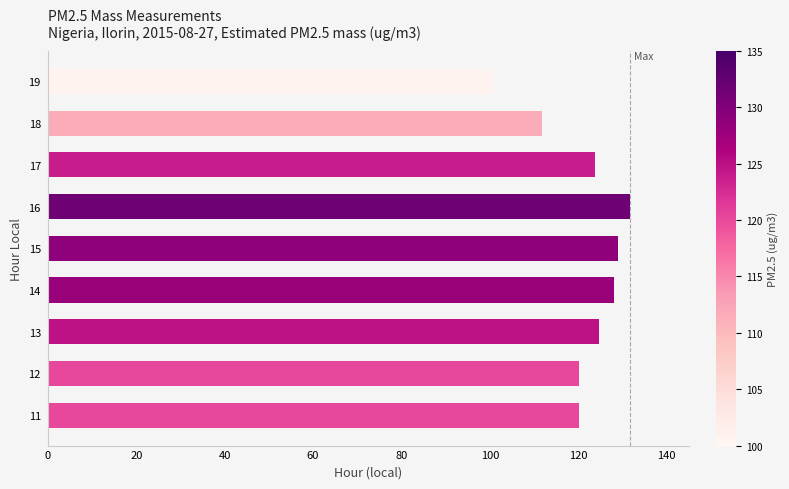

What is the greatest value displayed?

131.7